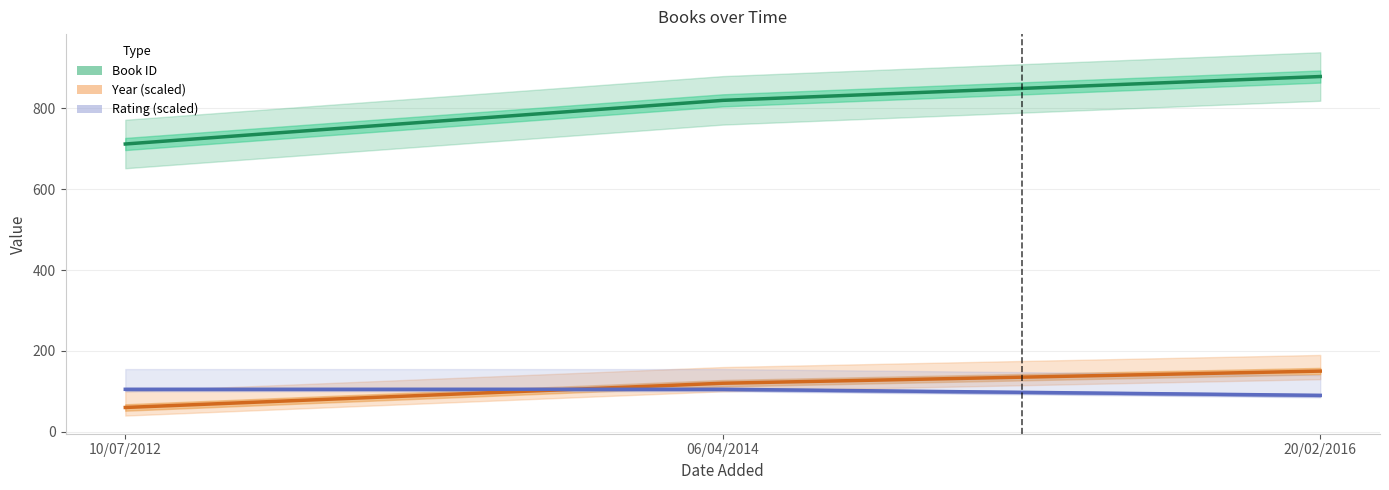

How many distinct data groups are displayed?

3